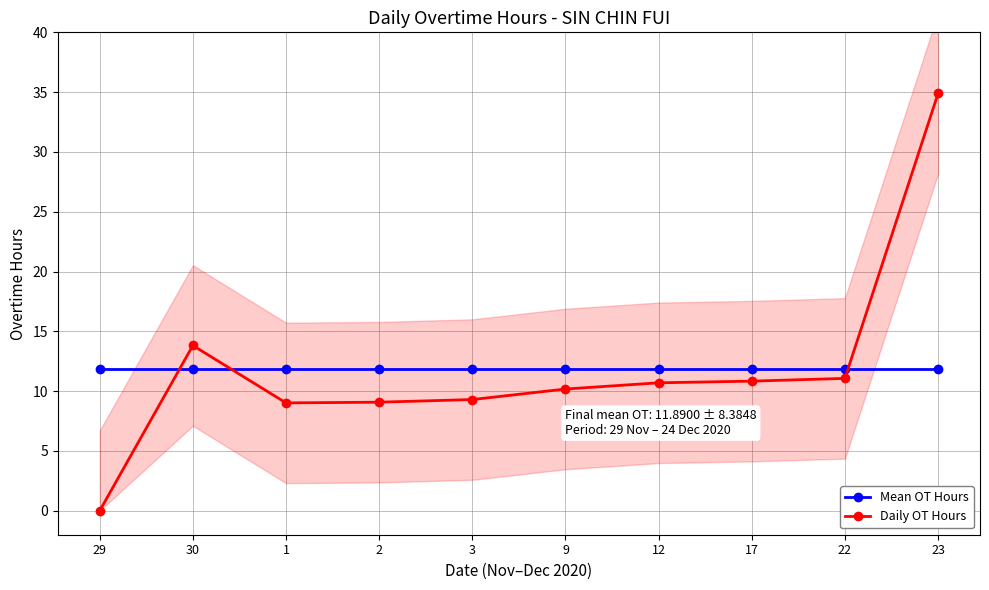

What is the sum of all Mean OT Hours values?

118.9